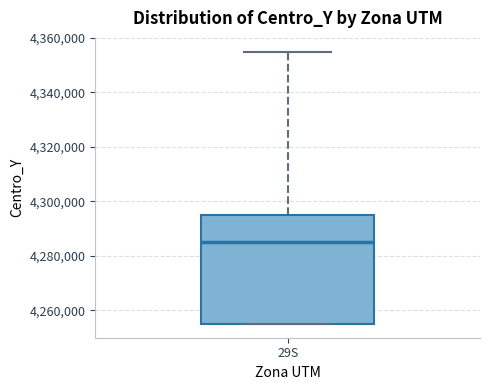

Transcribe this box plot: give where the median line is, the range the box spans, and where the two whiskers end, as read against the y-axis. The values are not printed on the chart, so give them approximately, as read against the axis.

median 4286000, box 4256000 to 4296000, whiskers 4256000 to 4356000